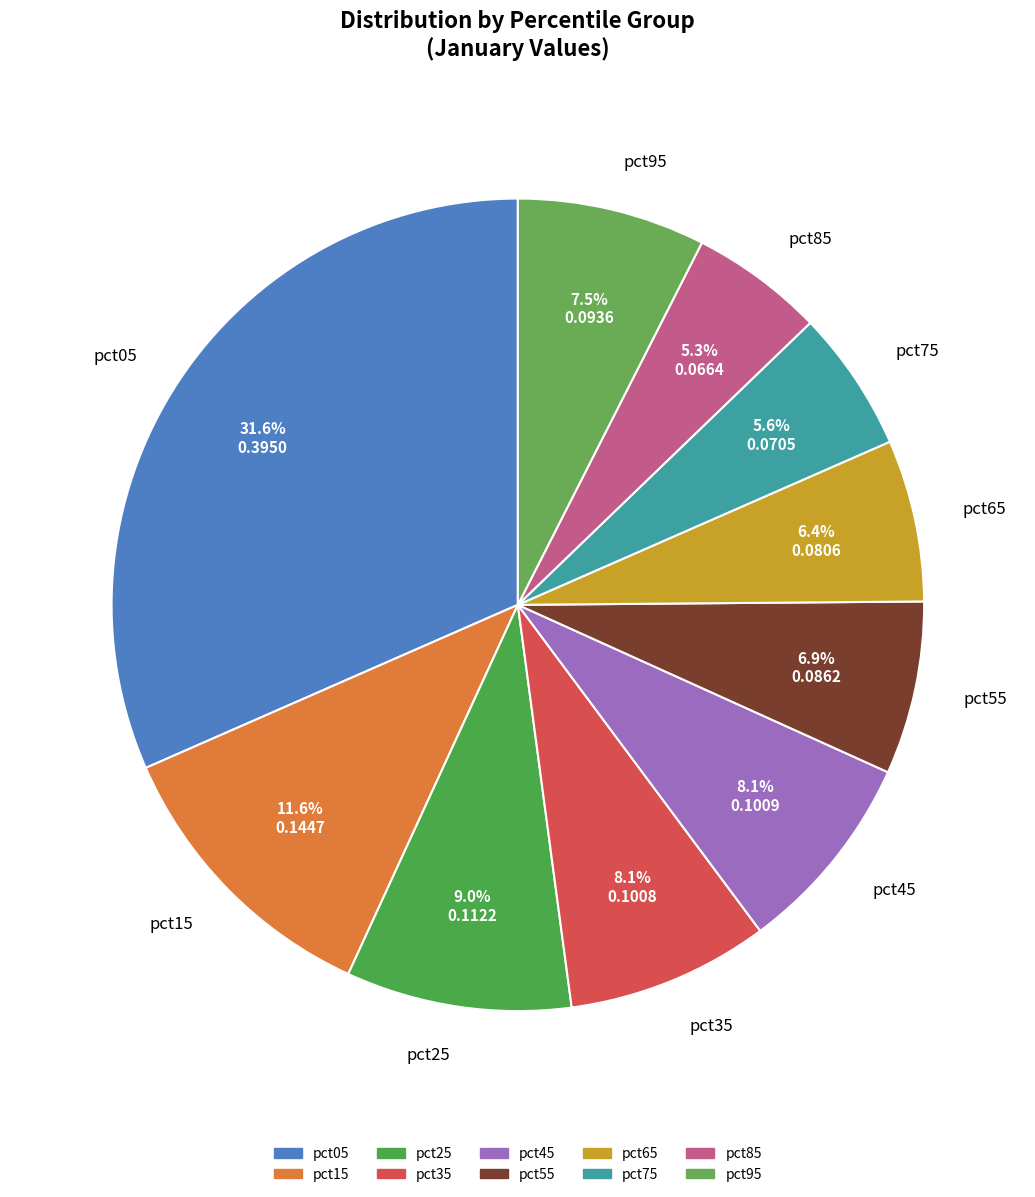

How many slices are in this pie chart?

10